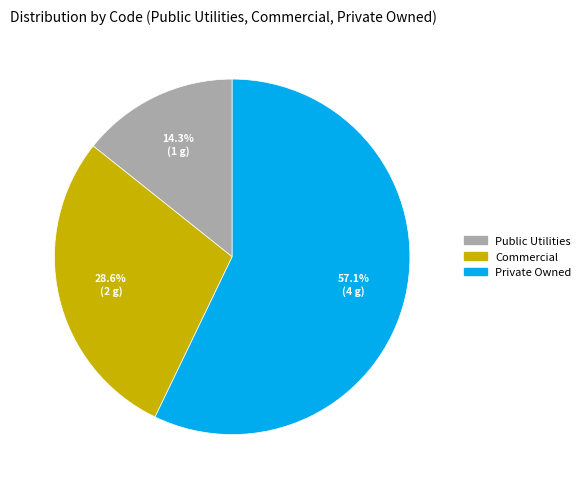

Is it true that Commercial is 39% of the pie?

False